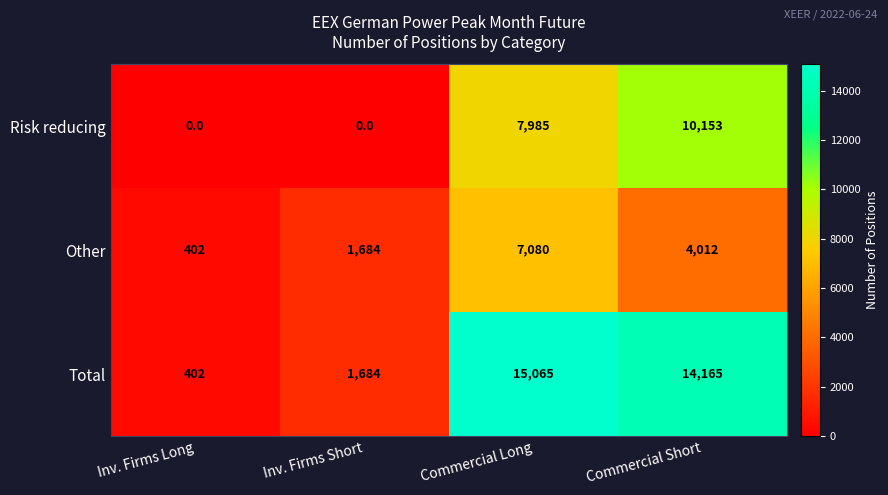

What is the maximum value shown in the chart?

15065